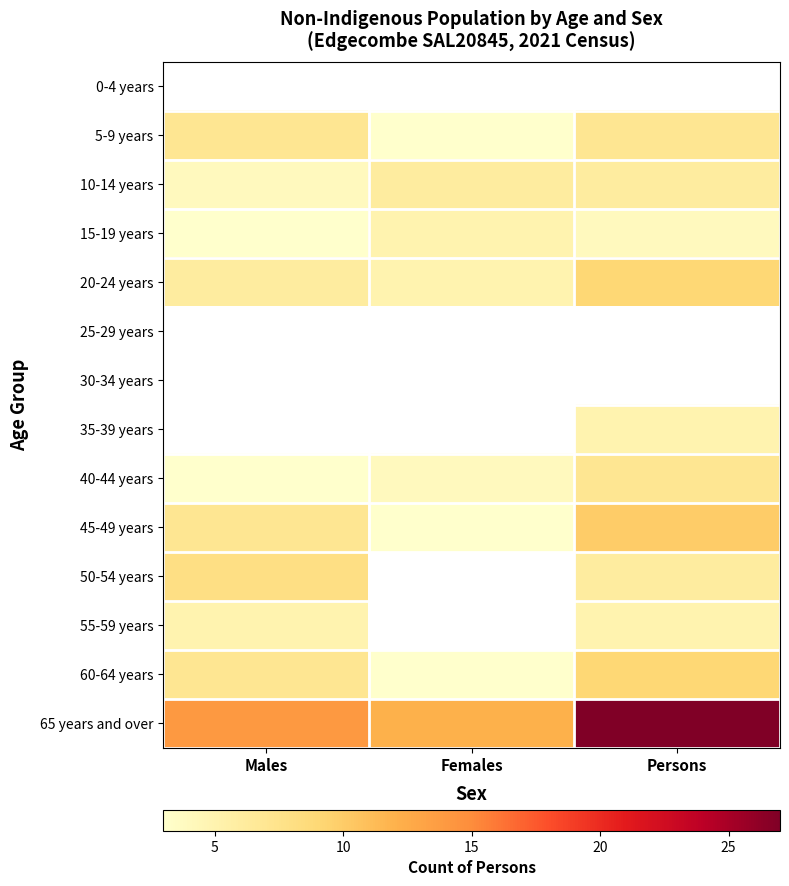

Between Males and Persons, which series saw the biggest shift?

65 years and over